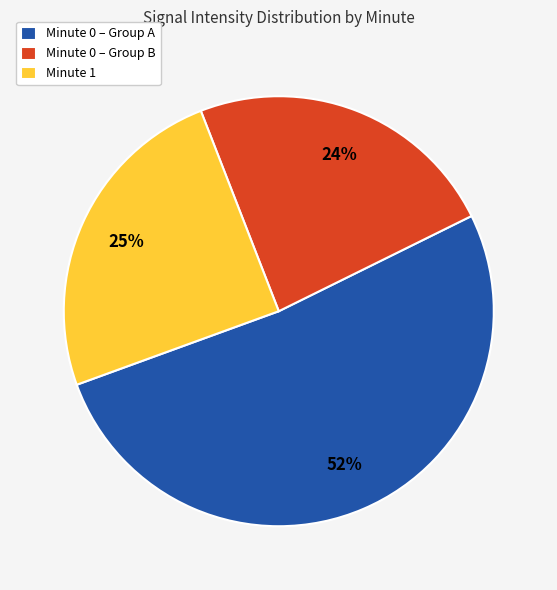

Combined, do Minute 1 and Minute 0 – Group A account for over 50%?

Yes